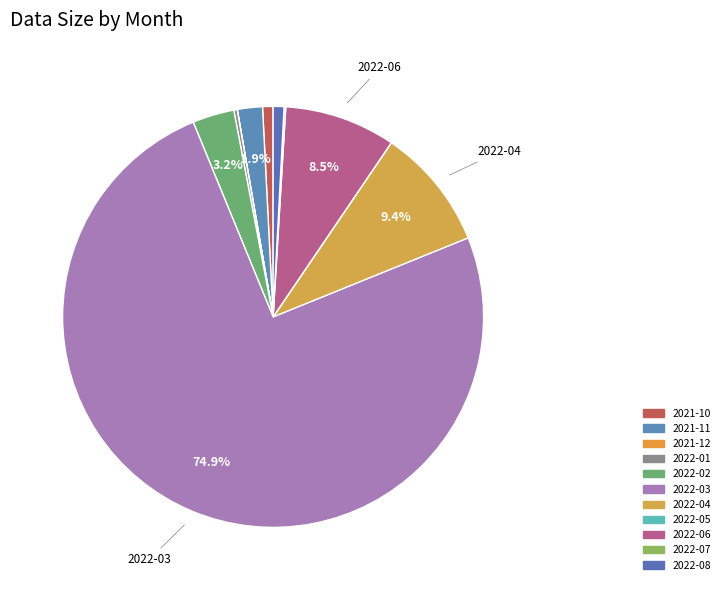

Which category has the smallest portion of the pie?

2022-05